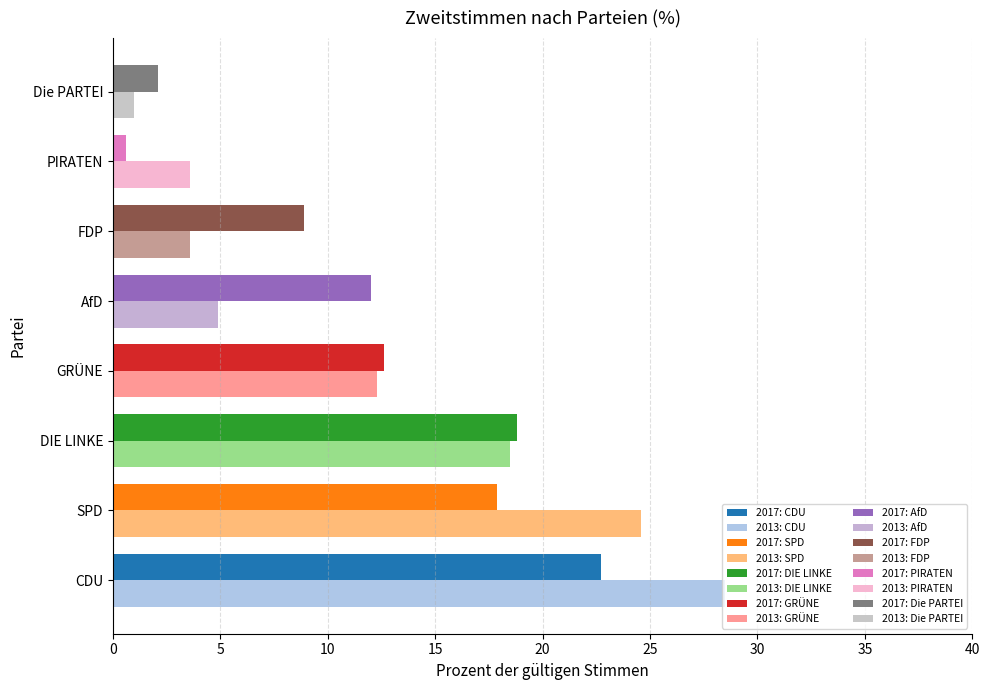

What is the label of the 6th bar from the right?

DIE LINKE